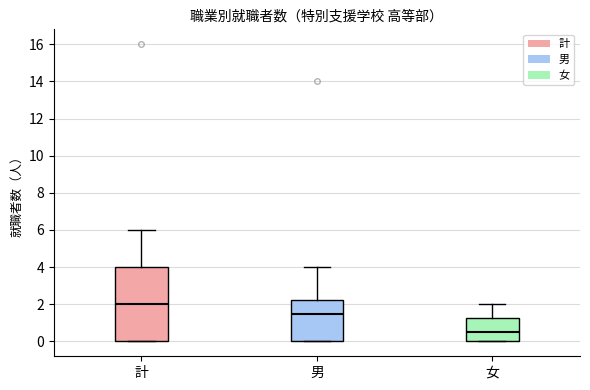

Which box is the tallest, from its lower edge to its upper edge?

計